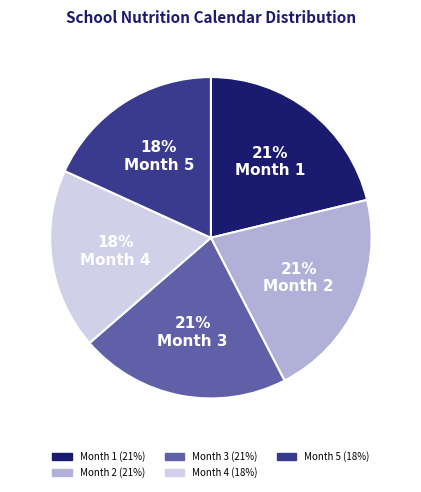

To the nearest percent, what is the average slice percentage?

20%